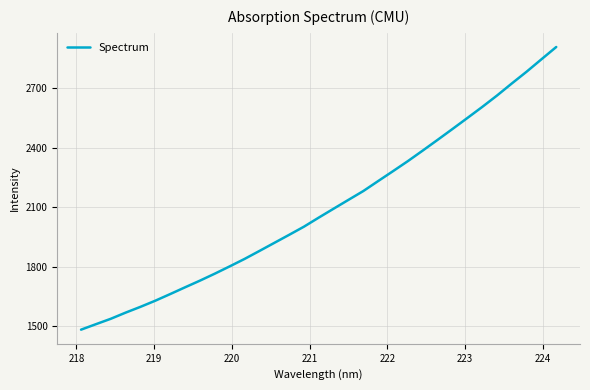

What is the difference between the maximum and second lowest values?

1396.2